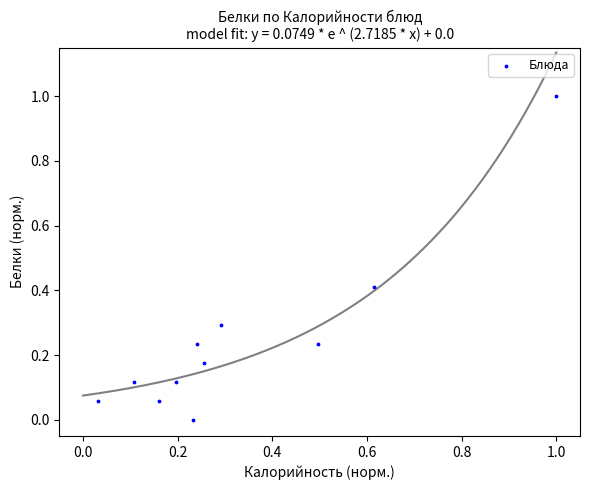

What is the range of Y values (max minus min)?

1.0